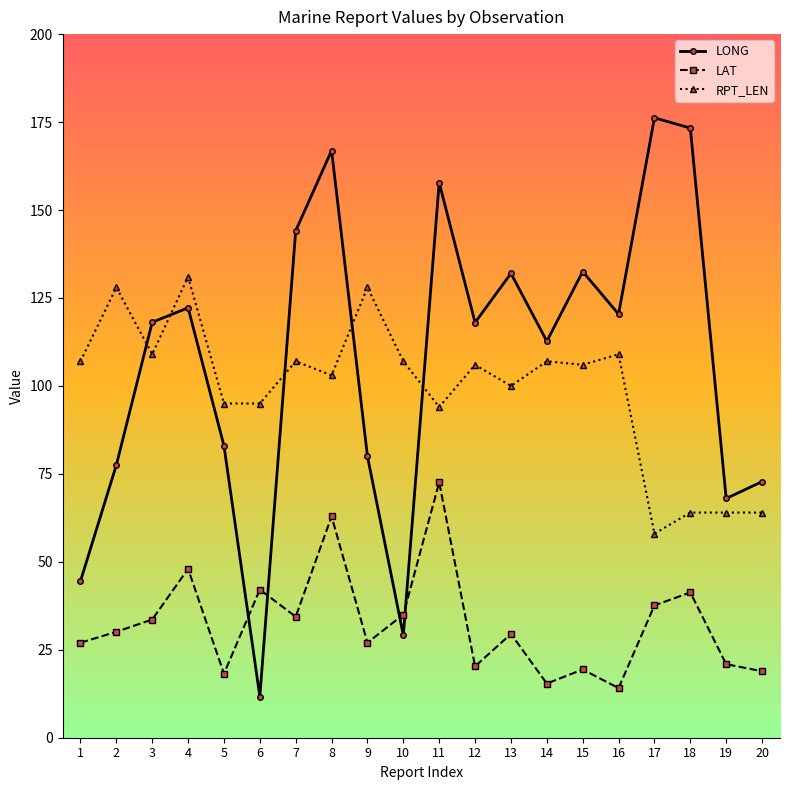

The LONG series shows 21.5 at 1. True or false?

False